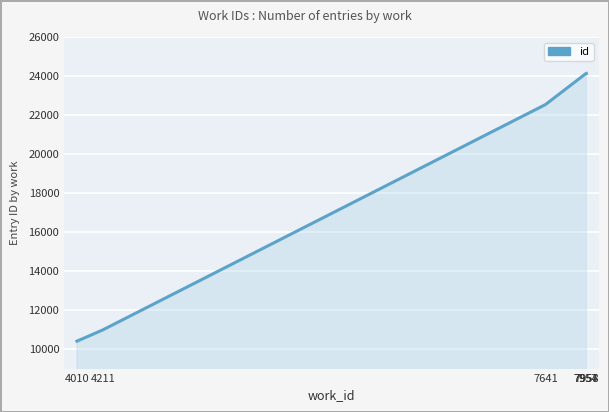

What is the change in value from 7957 to 7958?

+2